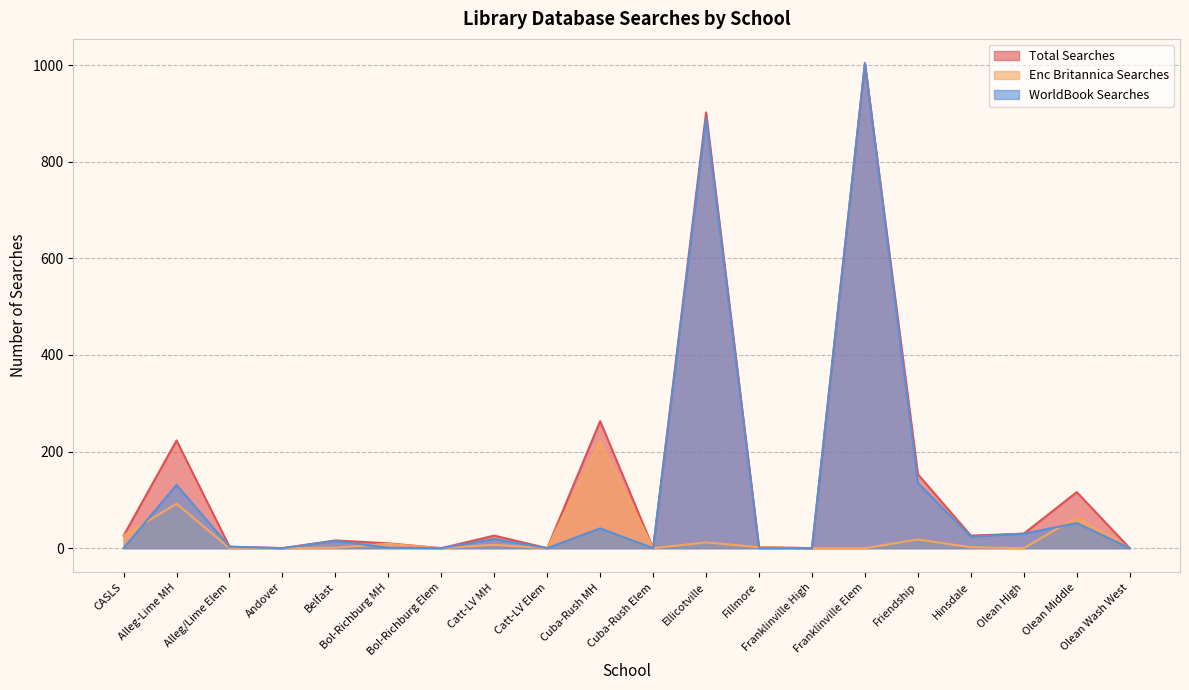

What is the difference between the maximum and second lowest values in the WorldBook Searches series?

1004